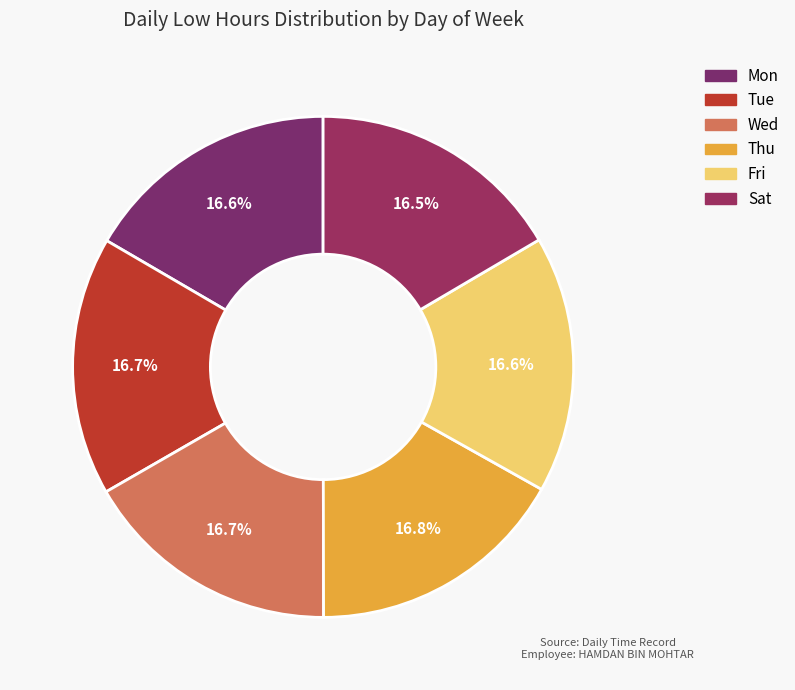

How many slices are in this pie chart?

6